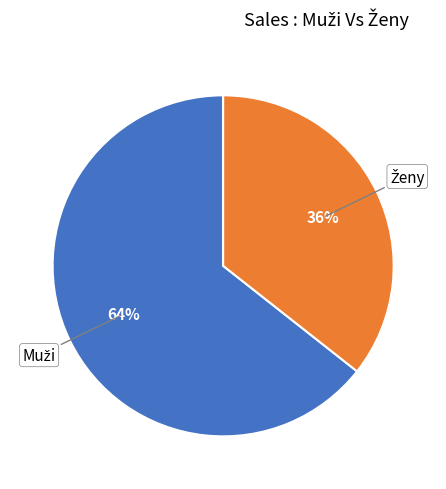

Is there any slice that represents more than half of the pie?

Yes